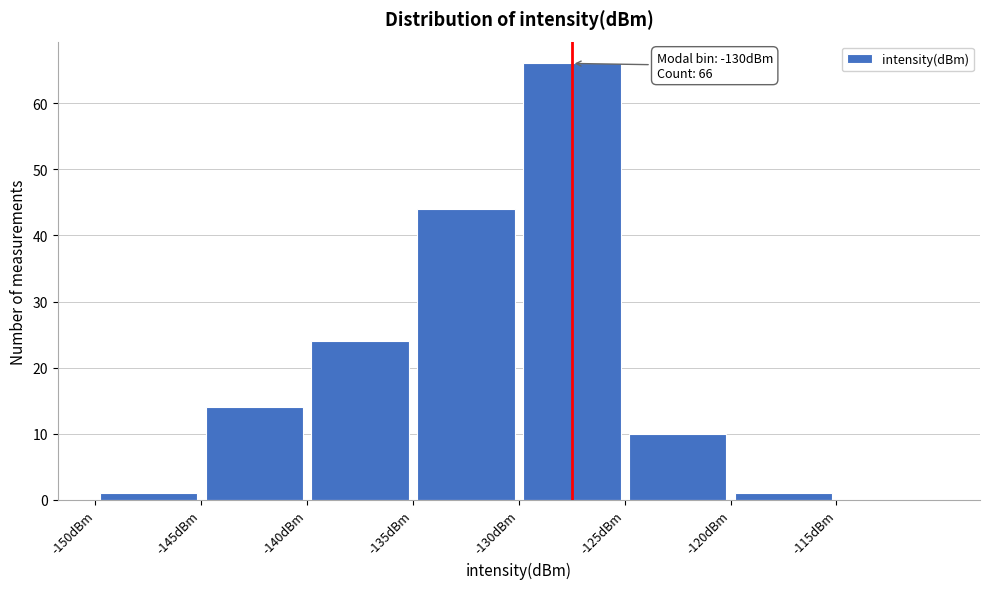

Which range on the x-axis has the tallest bar?

-130 to -125